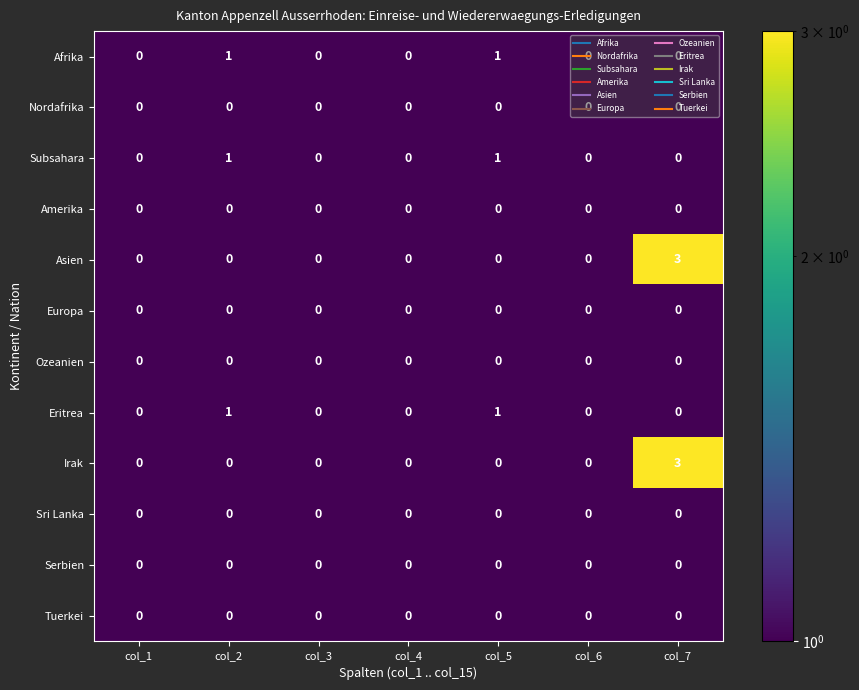

The Serbien series shows 0 at col_1. True or false?

True